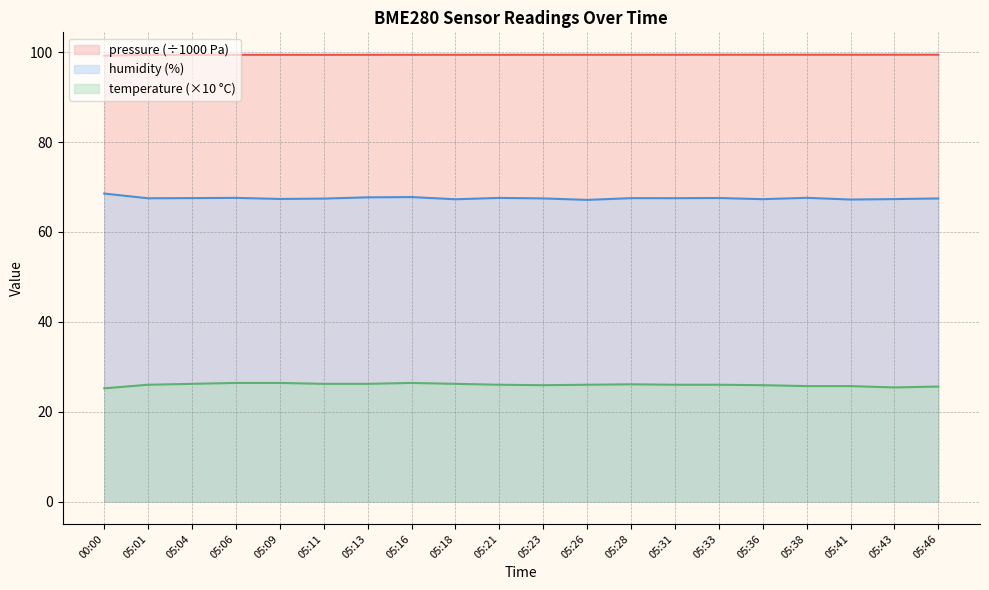

Rank the categories by humidity value from highest to lowest.

00:00, 05:16, 05:13, 05:38, 05:06, 05:21, 05:33, 05:04, 05:28, 05:31, 05:01, 05:23, 05:46, 05:11, 05:09, 05:43, 05:36, 05:18, 05:41, 05:26